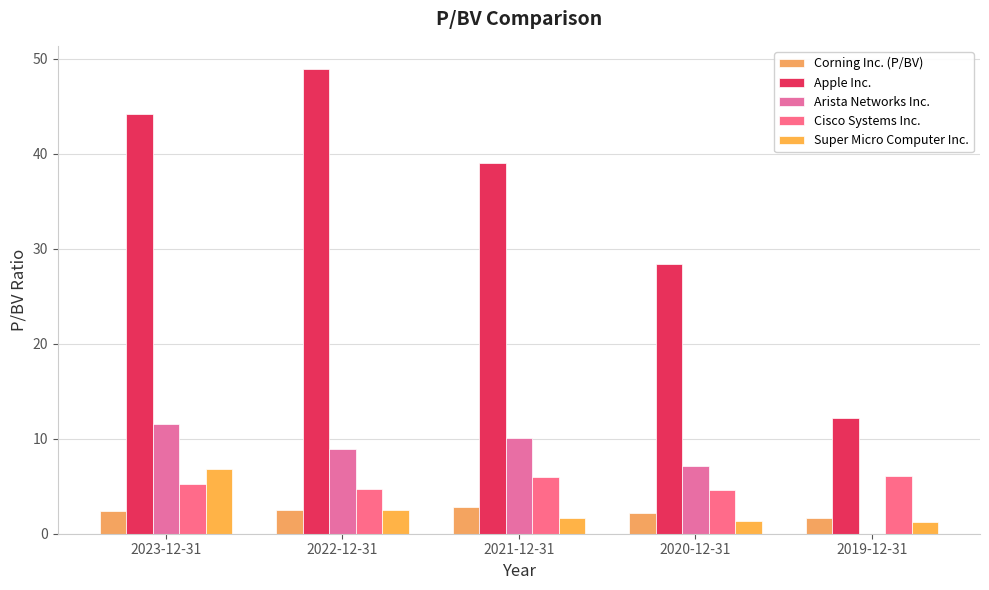

At which category does the chart reach its minimum across all series?

2019-12-31